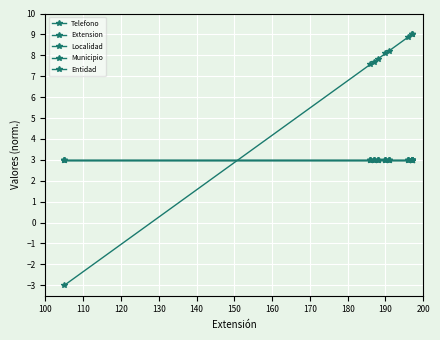

Is it true that Localidad equals 3.0 at 190?

True